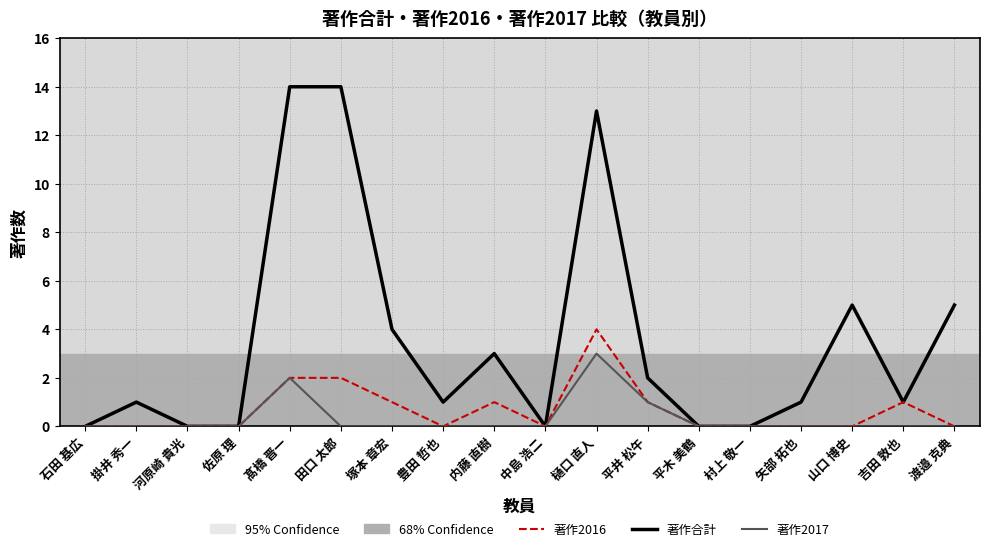

List the series in order of their peak value, lowest first.

著作2017, 著作2016, 著作合計